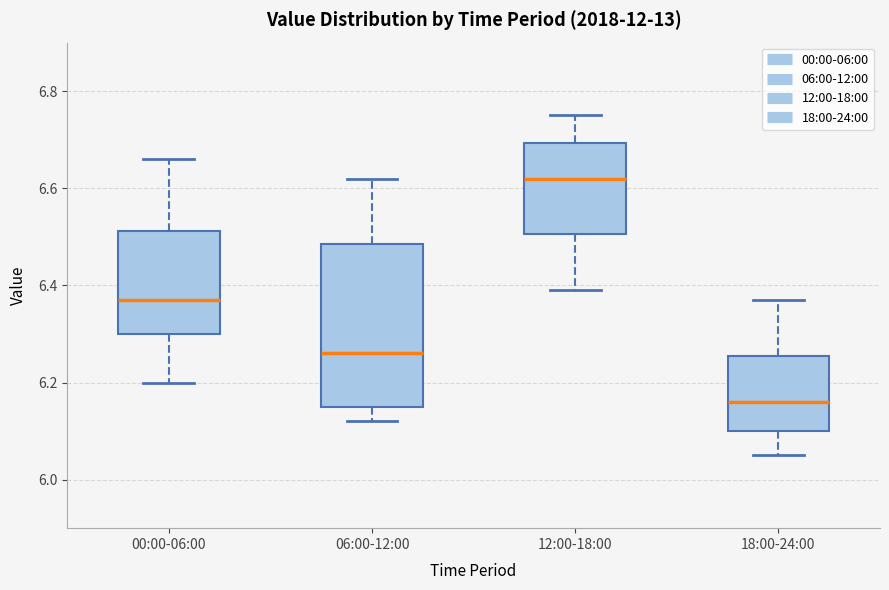

Reading left to right, transcribe this box plot: for each box, give where its median line is, the range the box spans, and where its two whiskers end, as read against the y-axis. The values are not printed on the chart, so give them approximately, as read against the axis.

00:00-06:00: median 6.38, box 6.30 to 6.52, whiskers 6.20 to 6.66
06:00-12:00: median 6.26, box 6.16 to 6.48, whiskers 6.12 to 6.62
12:00-18:00: median 6.62, box 6.50 to 6.70, whiskers 6.40 to 6.76
18:00-24:00: median 6.16, box 6.10 to 6.26, whiskers 6.06 to 6.38